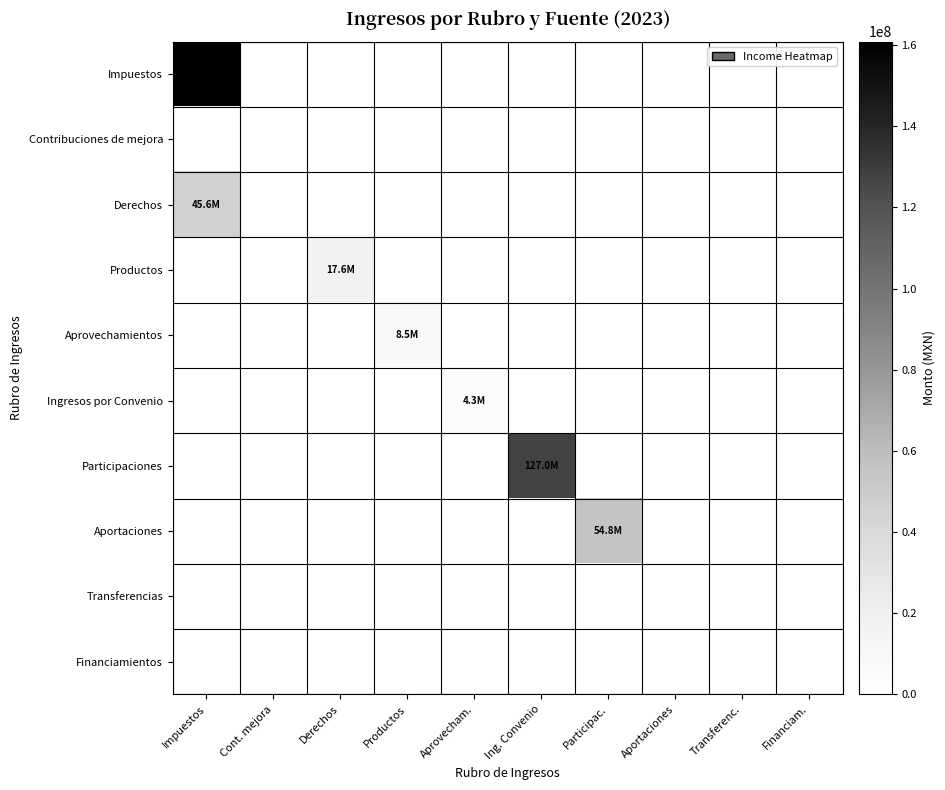

At Aportaciones, list the series in order from largest to smallest.

Impuestos, Contribuciones de mejora, Derechos, Productos, Aprovechamientos, Ingresos por Convenio, Participaciones, Aportaciones, Transferencias, Financiamientos